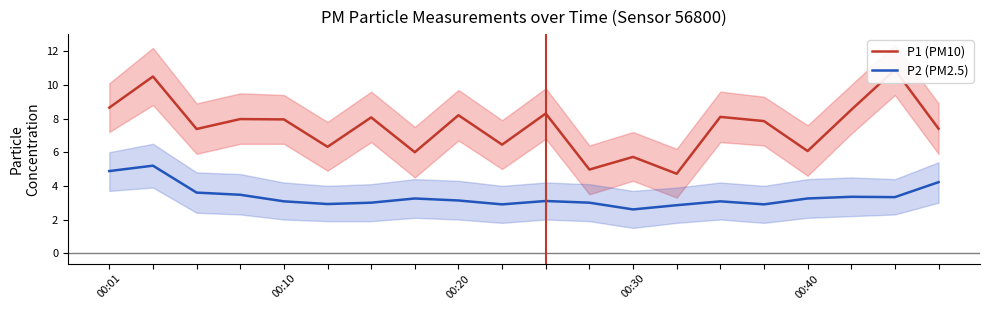

True or false: P1 (PM10) and P2 (PM2.5) cross at least once.

False